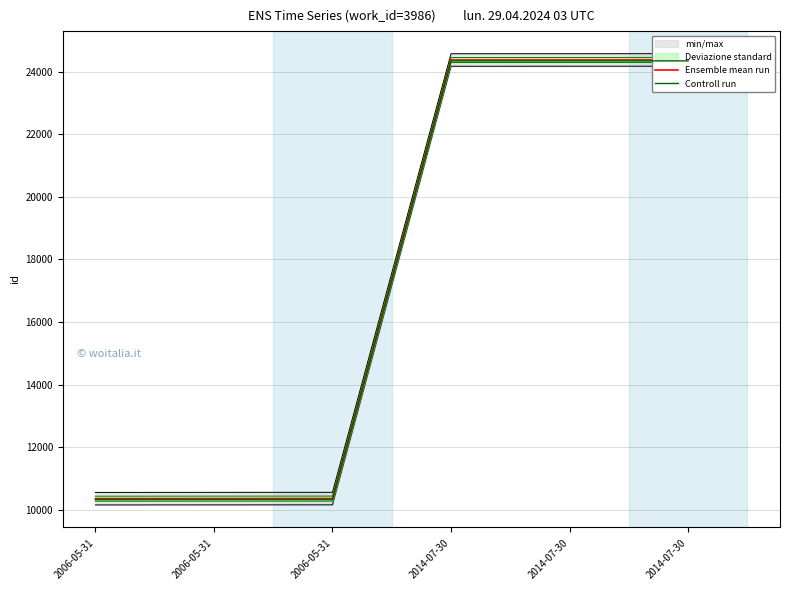

Is it true that Ensemble mean run equals 4936 at 2006-05-31?

False